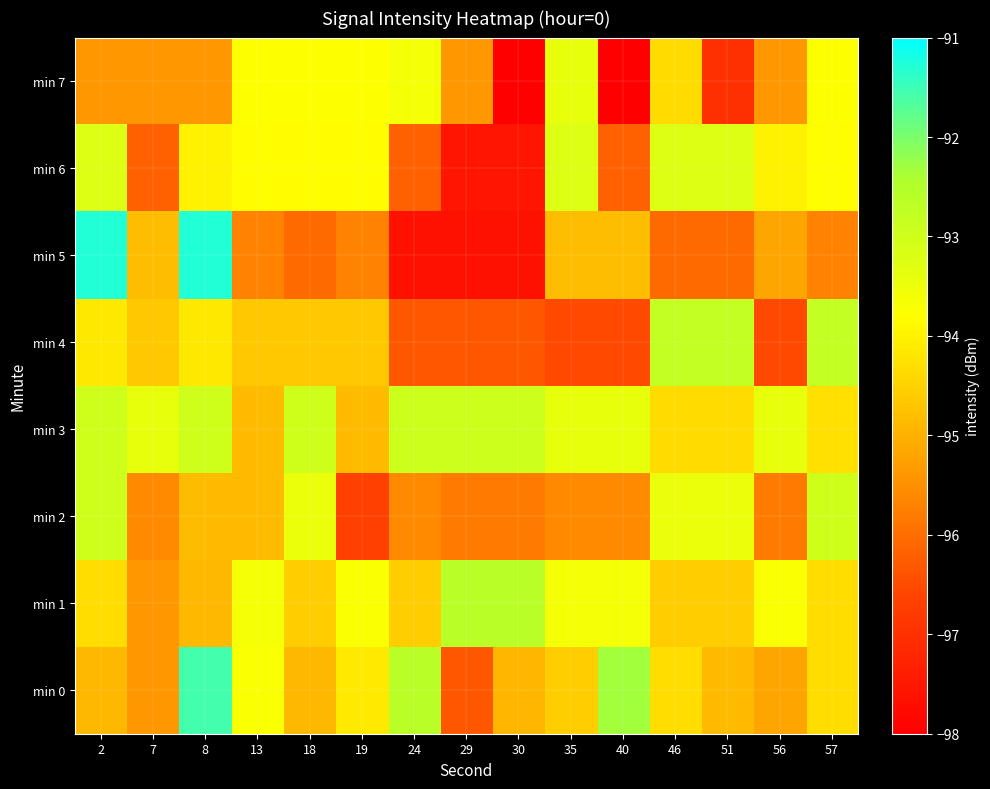

What is the minimum value shown in the chart?

-99.0